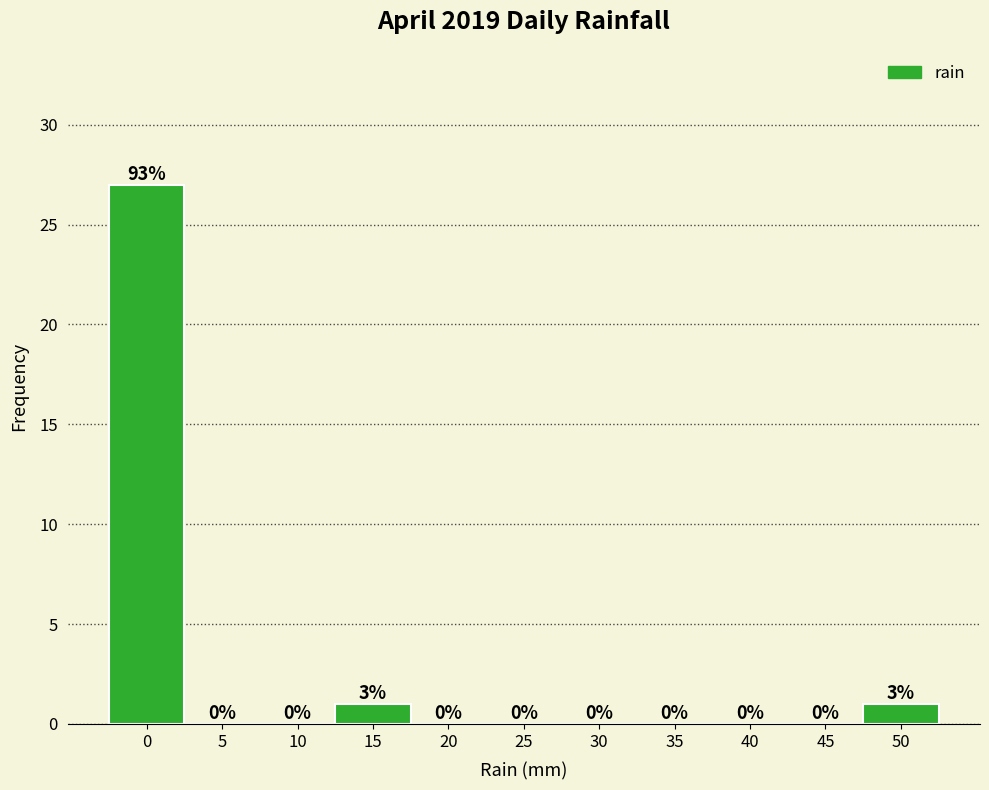

Reading left to right, what are all the values shown in this chart?

0=27	5=0	10=0	15=1	20=0	25=0	30=0	35=0	40=0	45=0	50=1